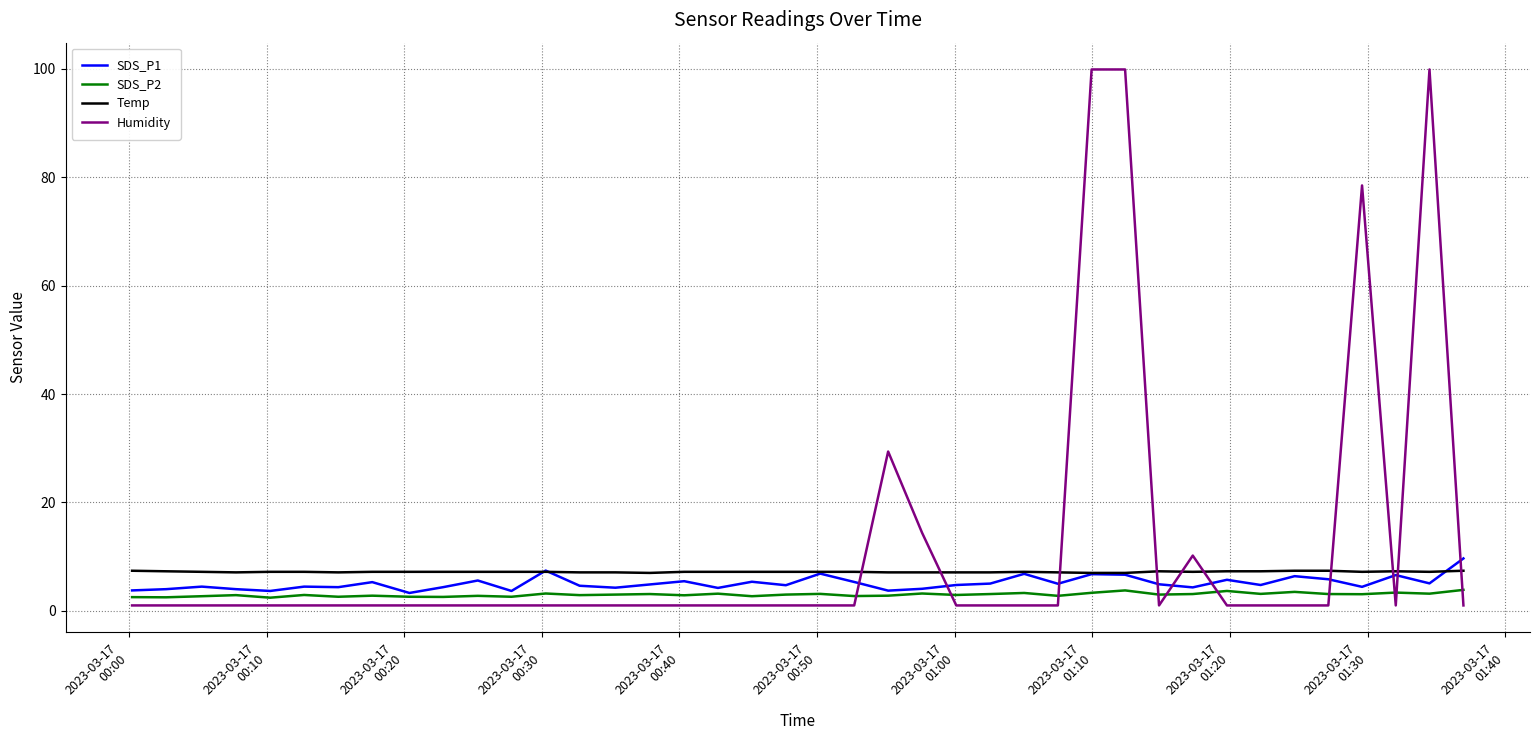

Which series has the largest total across all categories?

Humidity